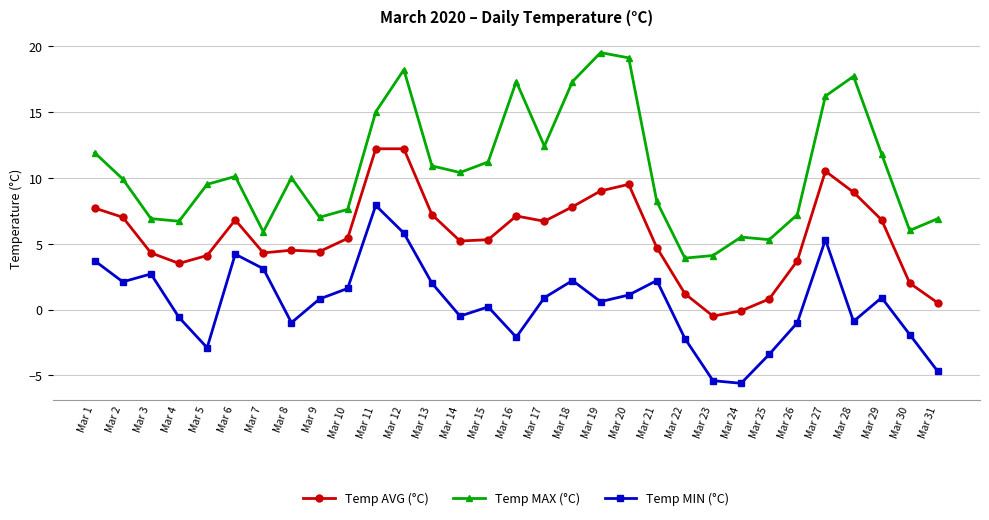

What is the minimum value shown in the chart?

-5.6